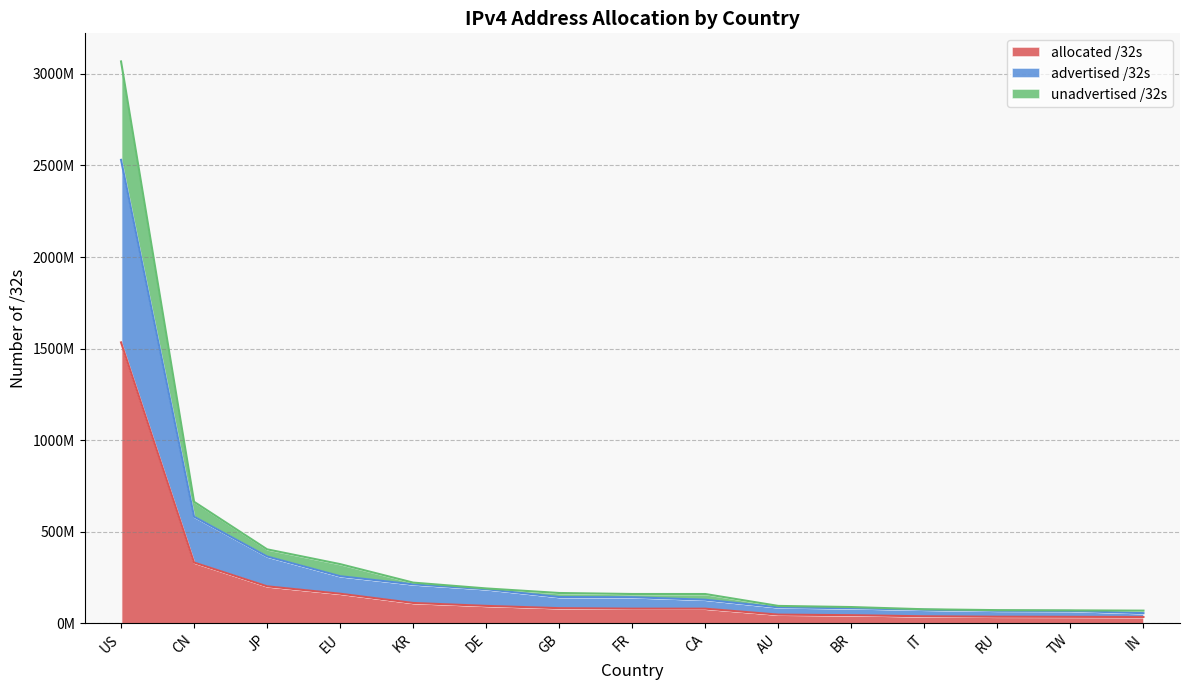

Reading left to right, extract all data points from this chart.

allocated /32s: 1533955840	331821056	202014976	161651872	111164928	95260664	82811264	80073568	80004096	47530496	44434944	38377792	35995528	35382528	34646016
advertised /32s: 2530606984	582181632	364872000	257355812	212744480	186188776	143493136	142493536	128877056	87270944	82307328	74182976	68427656	67708928	55465472
unadvertised /32s: 3067911680	663642112	404029952	323303744	222329856	190521328	165622528	160147136	160008192	95060992	88869888	76755584	71991056	70765056	69292032